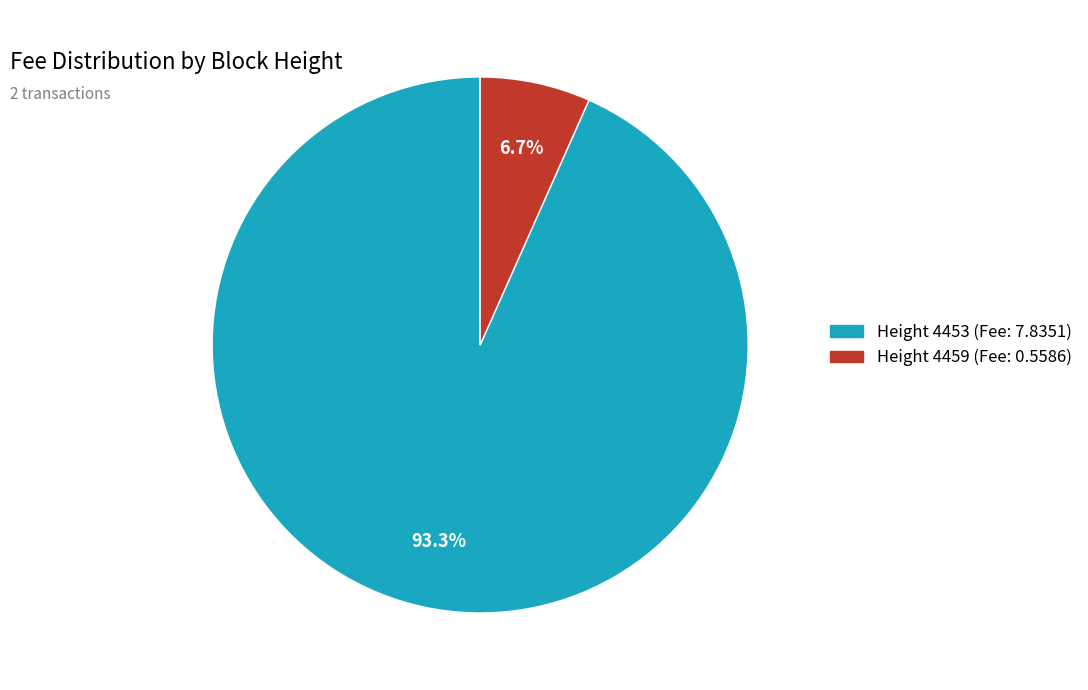

Is there a majority slice in this chart?

Yes